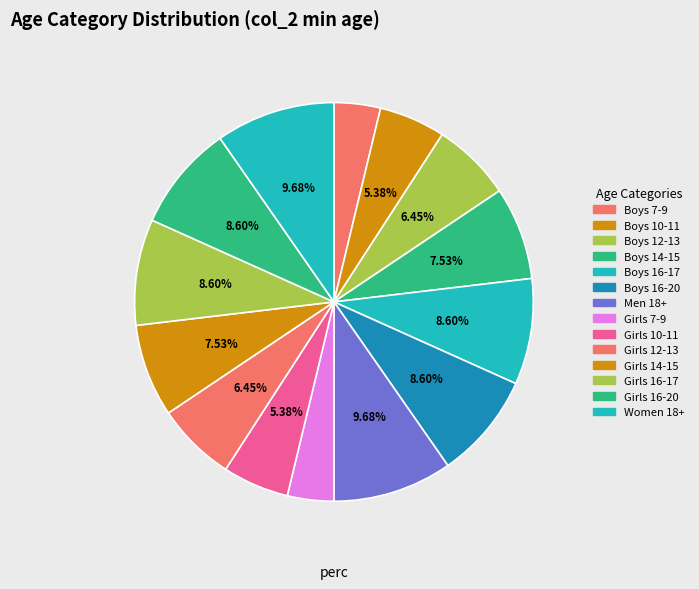

Count the number of slices in the pie.

14